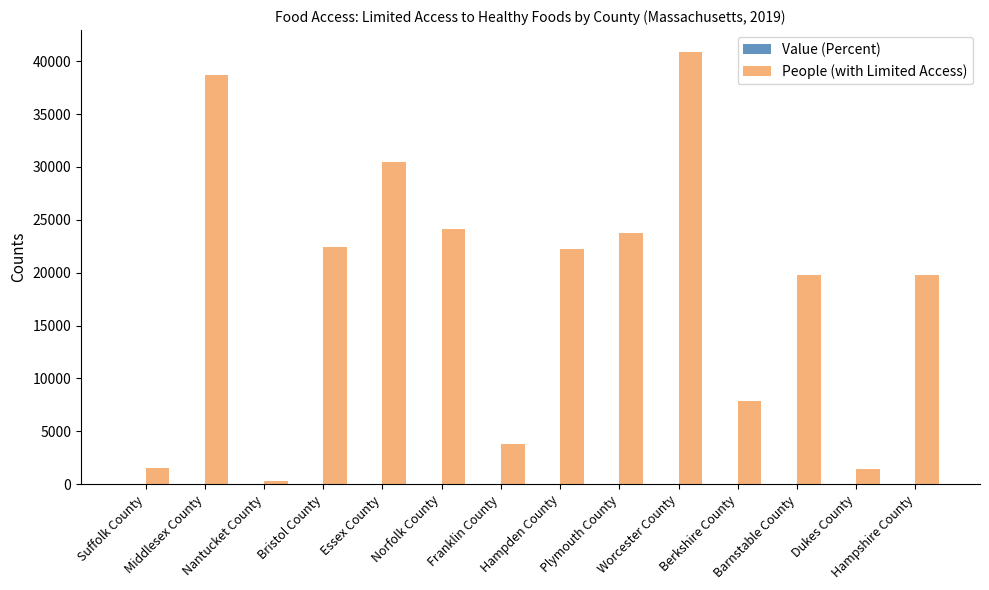

Which series has the largest total across all categories?

People (with Limited Access)